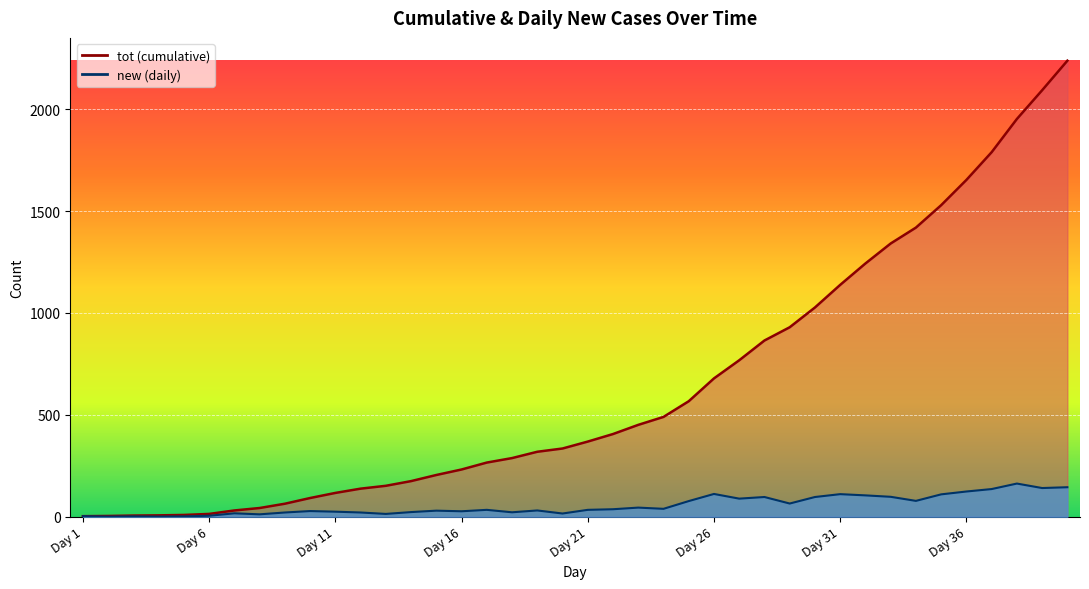

Reading left to right, what are all the values shown in this chart?

new: 3	1	2	1	2	5	17	12	21	28	25	21	14	23	30	27	34	22	31	16	34	37	45	39	77	112	89	97	65	97	111	105	98	78	110	124	136	163	141	145
tot: 3	4	6	7	9	14	31	43	64	92	117	138	152	175	205	232	266	288	319	335	369	406	451	490	567	679	768	865	930	1027	1138	1243	1341	1419	1529	1653	1789	1952	2093	2238